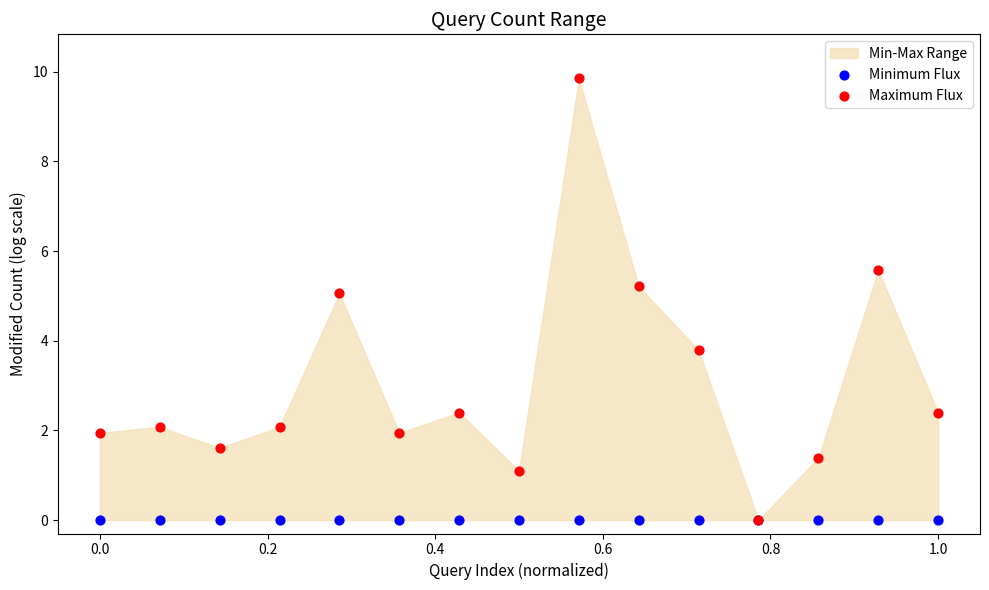

In the Maximum Flux series, what Y value is closest to 4?

3.8